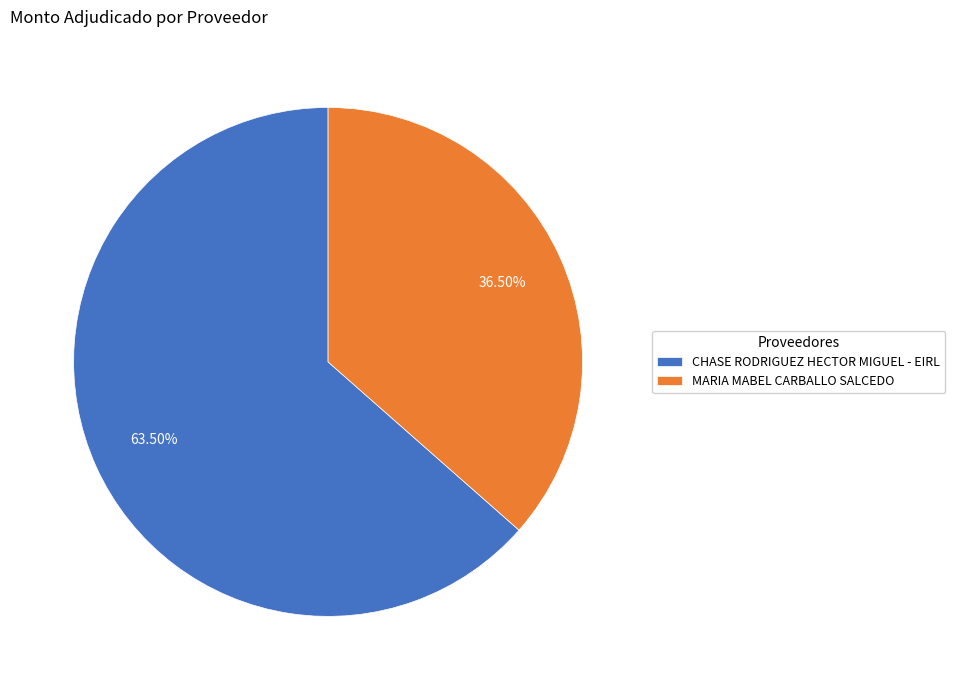

Which slice is the largest?

CHASE RODRIGUEZ HECTOR MIGUEL - EIRL